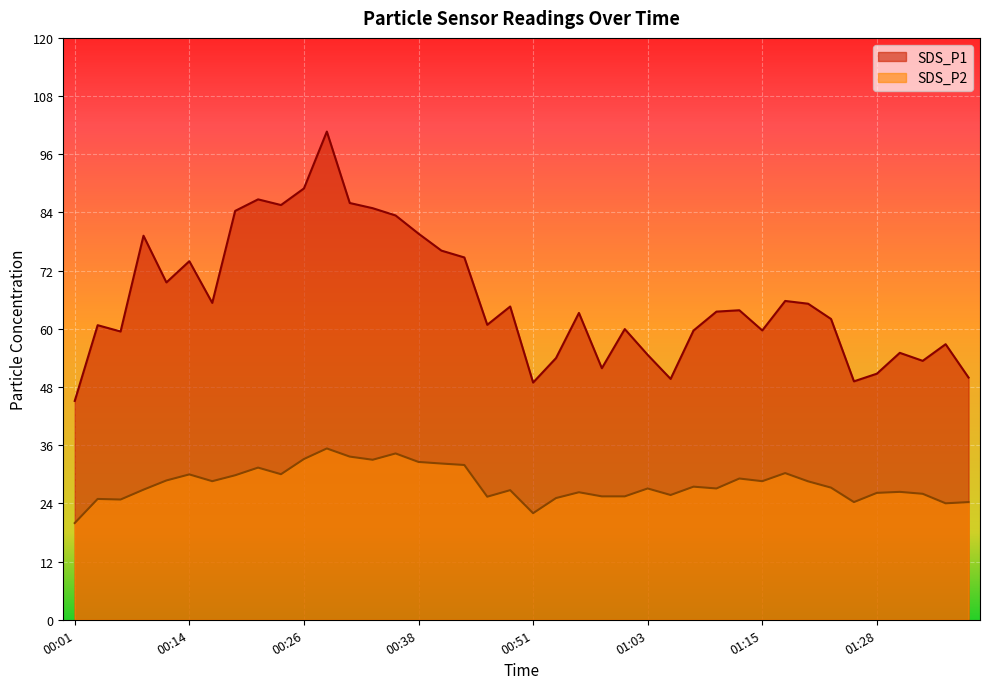

How many lines are shown in the chart?

2